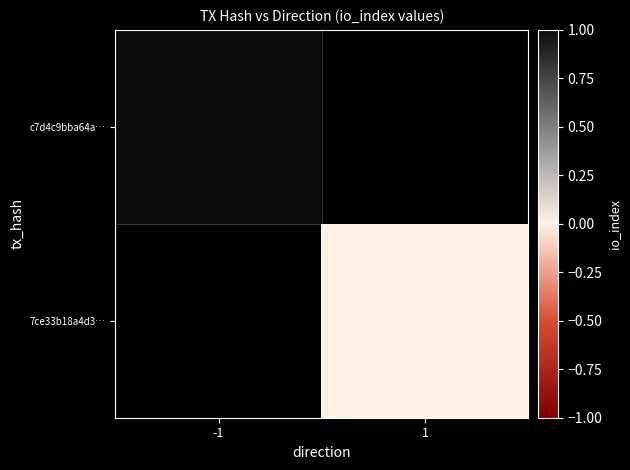

What is the minimum value for c7d4c9bba64a…?

1.0